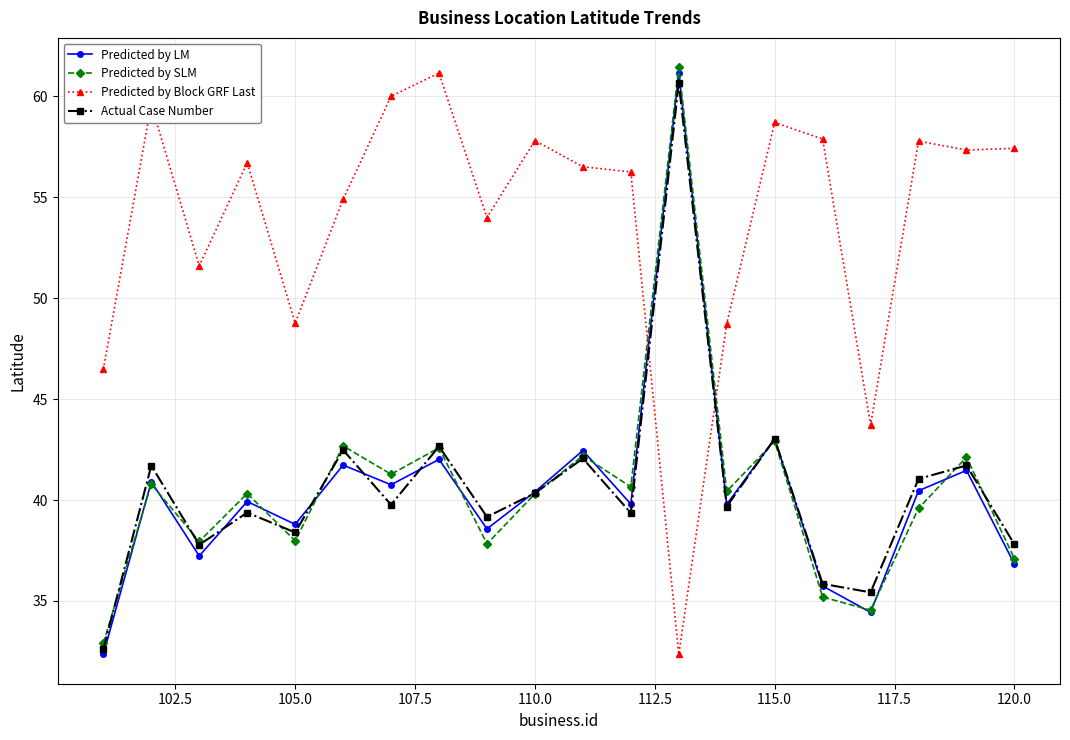

What are all the series names shown in the legend?

Predicted by LM, Predicted by SLM, Predicted by Block GRF Last, Actual Case Number